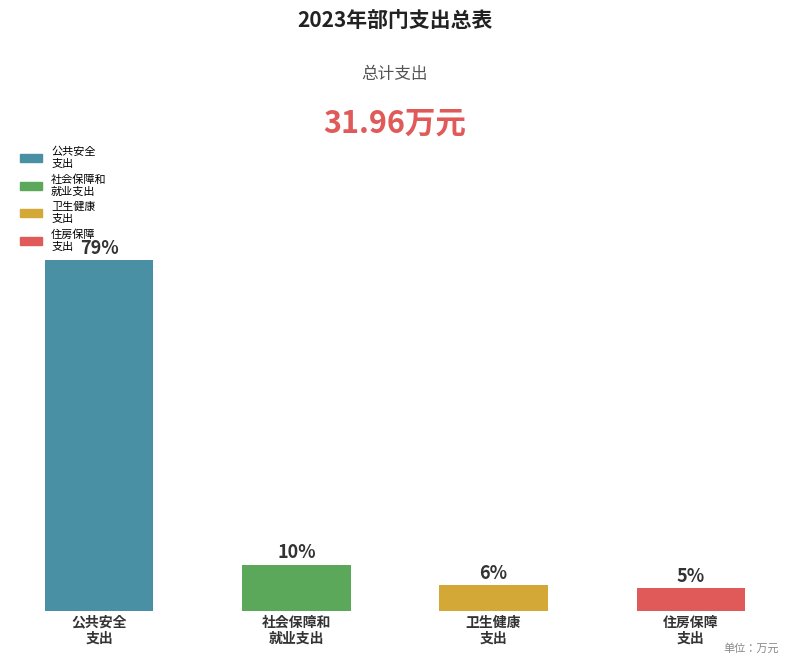

List the labels in order of value, largest first.

公共安全
支出, 社会保障和
就业支出, 卫生健康
支出, 住房保障
支出